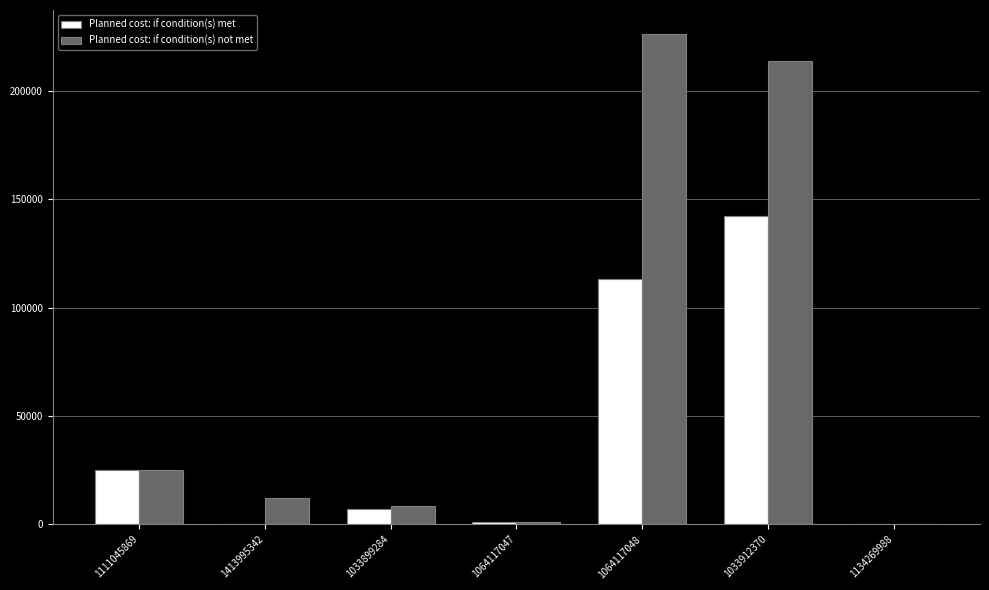

What is the sum of the Planned cost: if condition(s) met values at 1111045869 and 1134269988?

25000